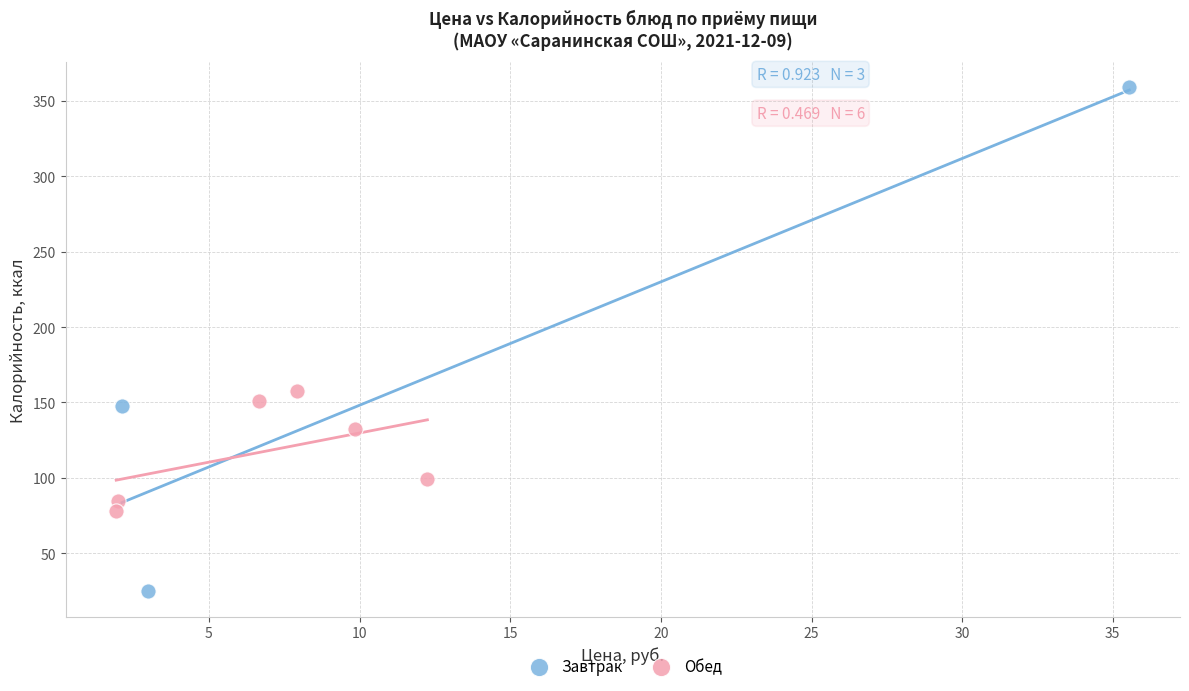

Which series reaches the maximum Y coordinate?

Завтрак